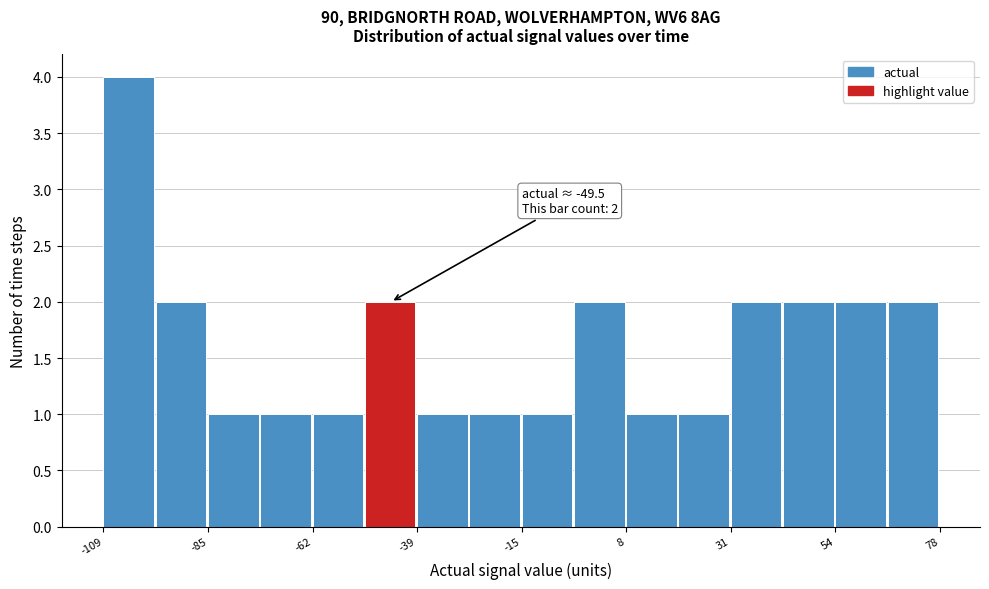

Around what value on the x-axis is the tallest bar? Give the approximate position of its centre, as read against the axis.

-105